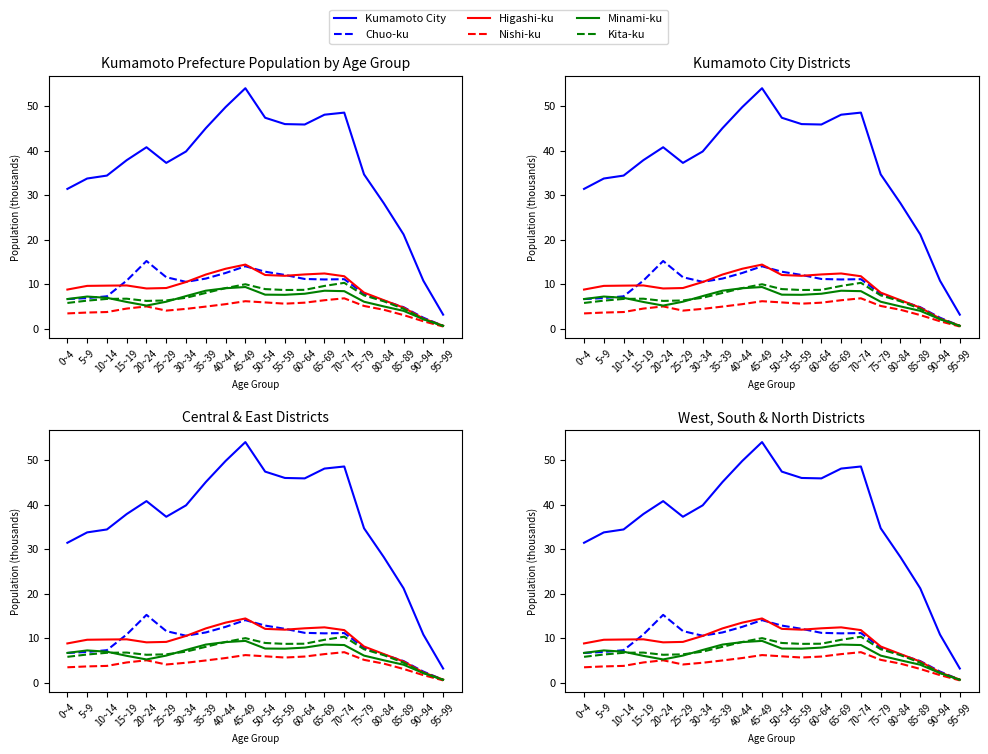

What is the greatest value displayed?

54.1